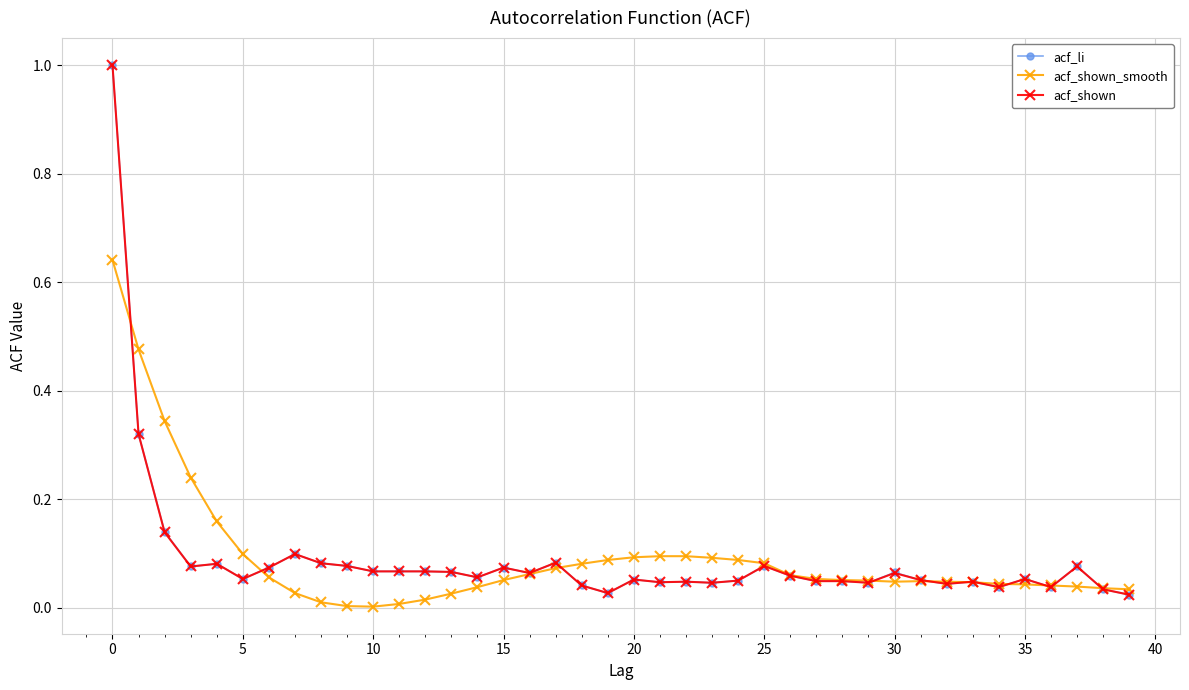

What is the maximum value shown in the chart?

1.0